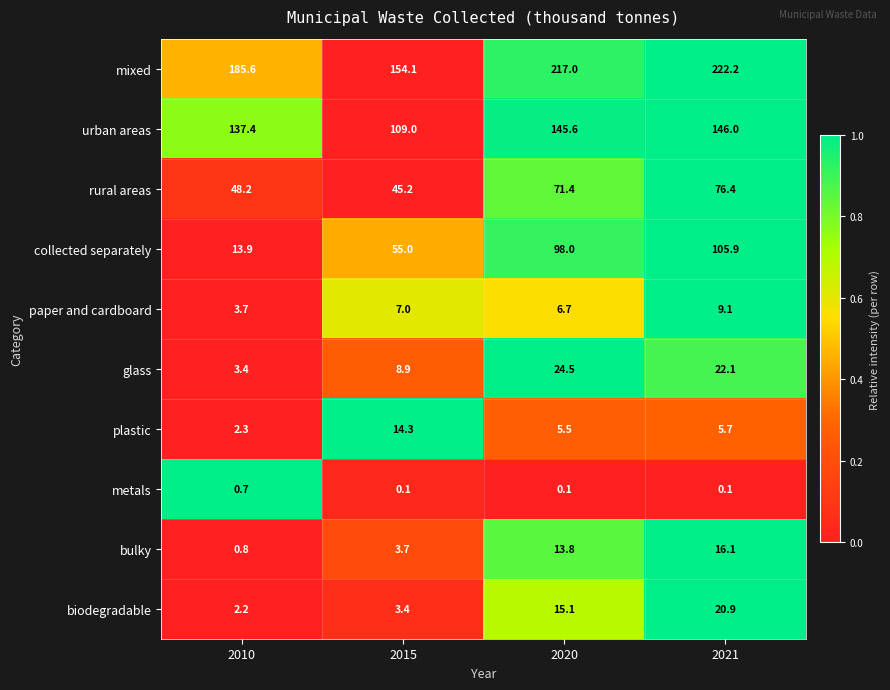

The rural areas series shows 76.4 at 2021. True or false?

True